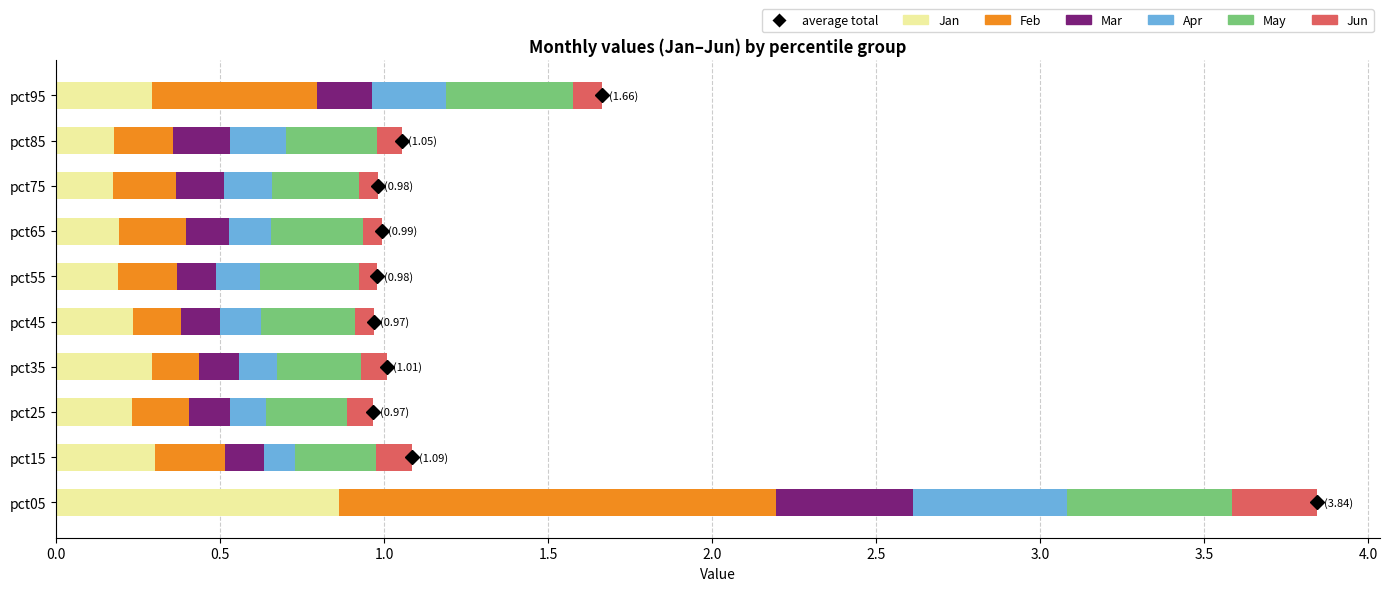

True or false: Jan has a value of 0.2 at pct25.

True